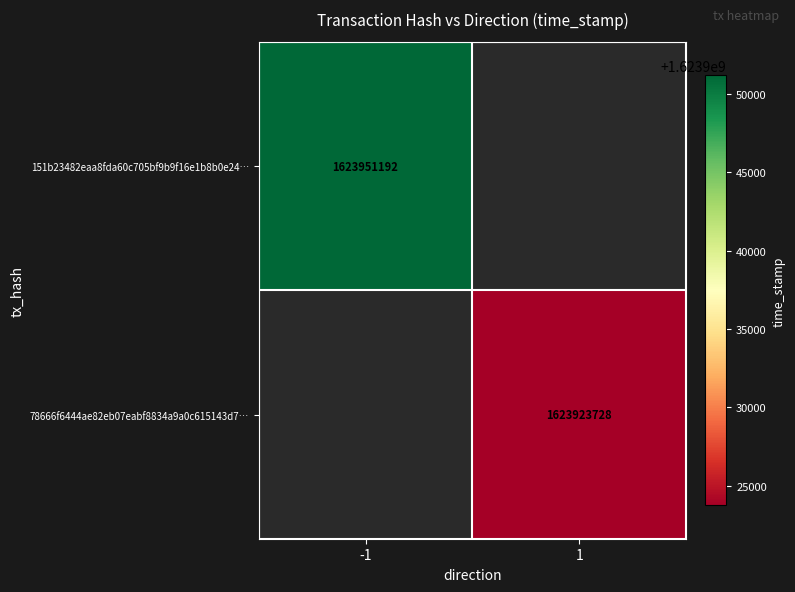

True or false: 78666f6444ae82eb07eabf8834a9a0c615143d7… has a value of 1623923728 at 1.

True